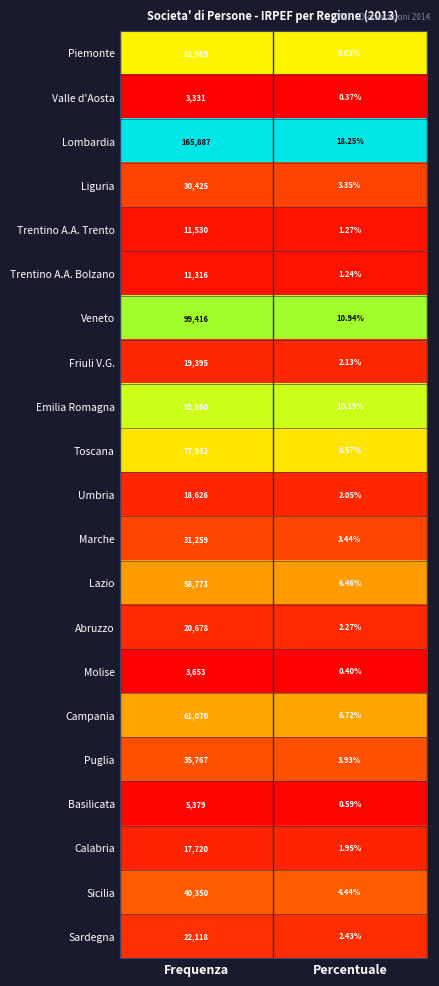

Which series has the largest range (max minus min)?

Lombardia